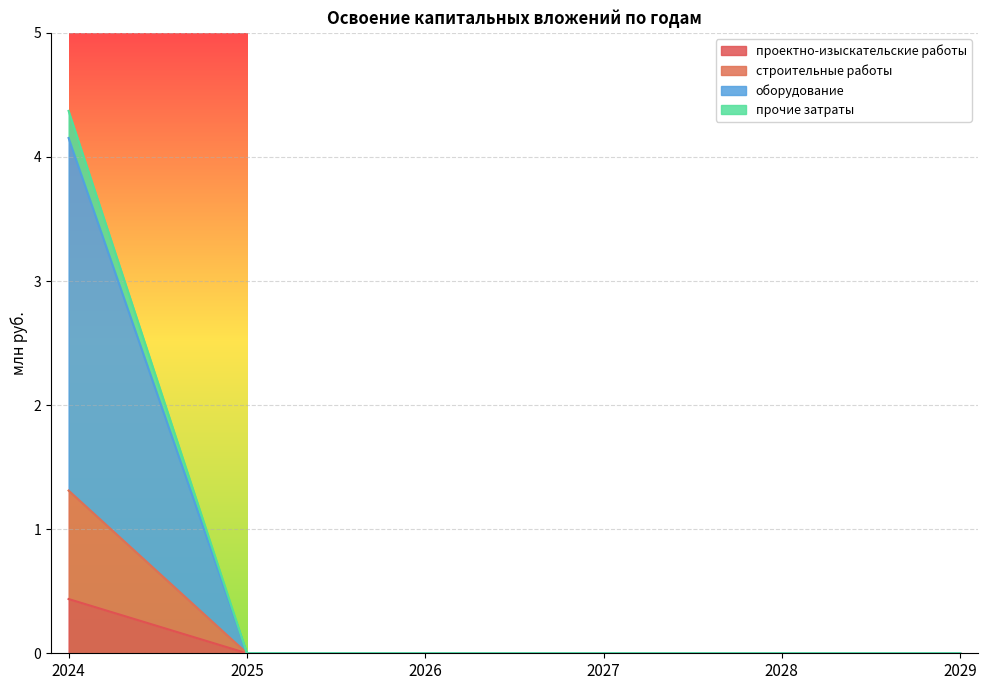

At which label does проектно-изыскательские работы reach its peak?

2024